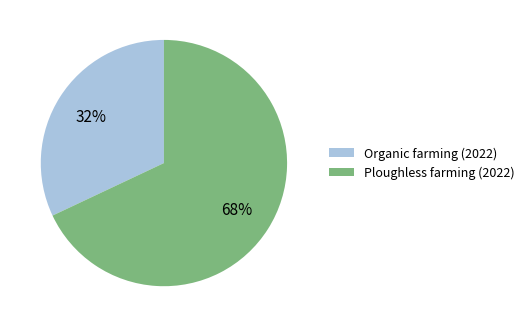

Which slice is the largest?

Ploughless farming (2022)